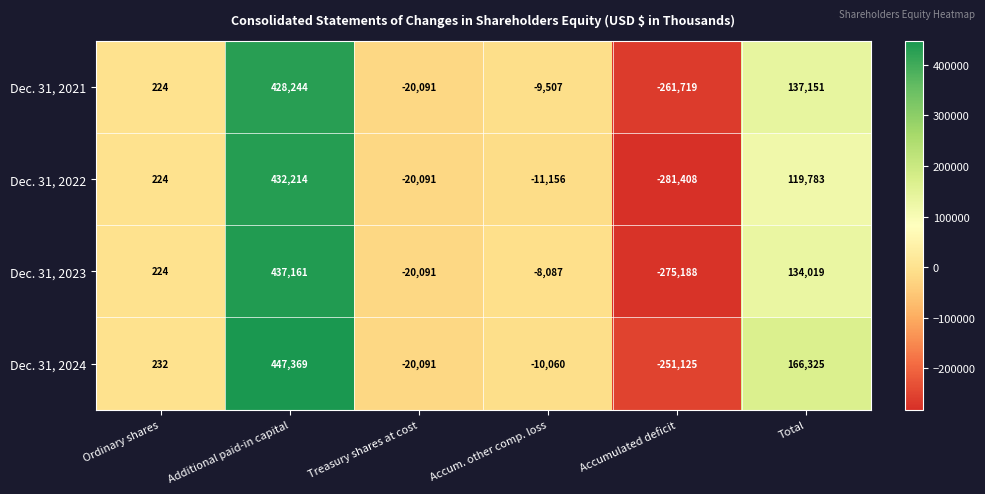

At which category does the chart reach its peak across all series?

Additional paid-in capital